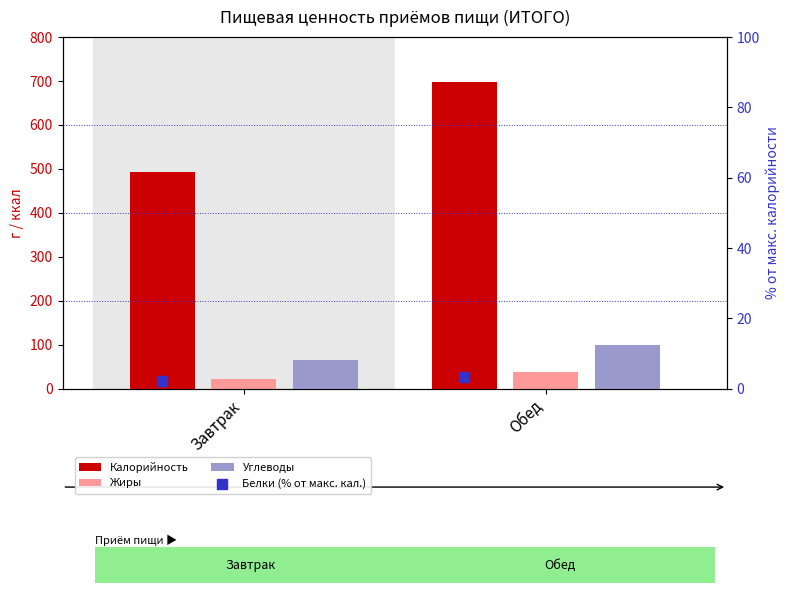

What are all the series names shown in the legend?

Калорийность, Жиры, Углеводы, Белки (% от макс. кал.)